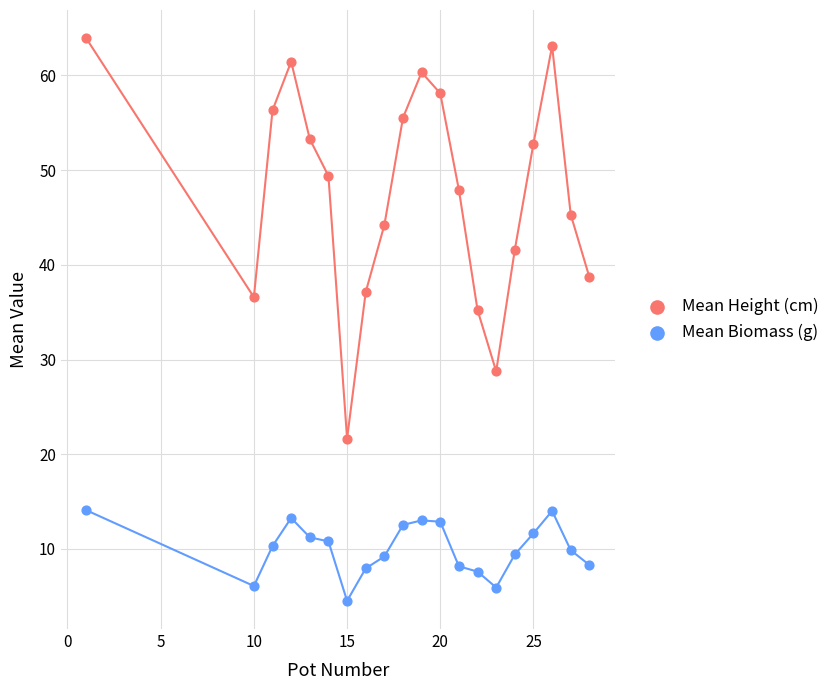

Which series has the widest spread of Y values?

Mean Height (cm)